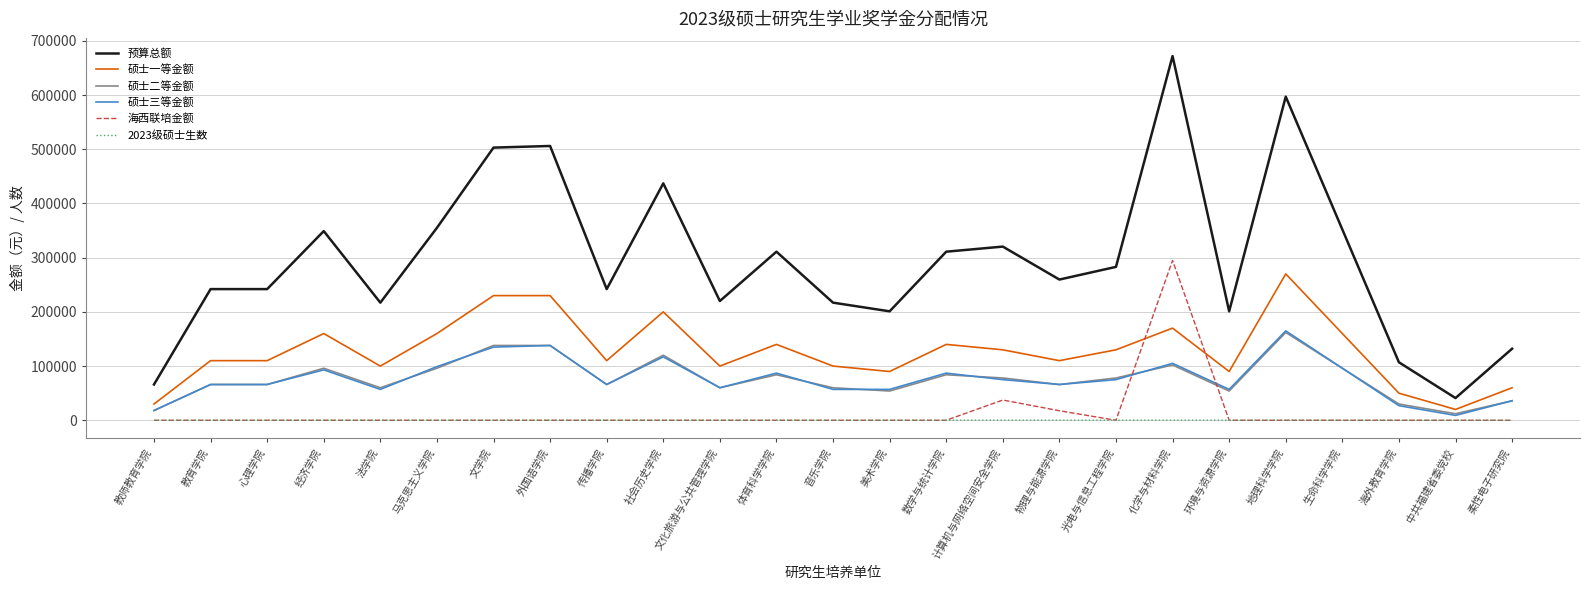

Is the value of 硕士一等金额 at 环境与资源学院 greater than the value of 硕士二等金额 at 外国语学院?

No